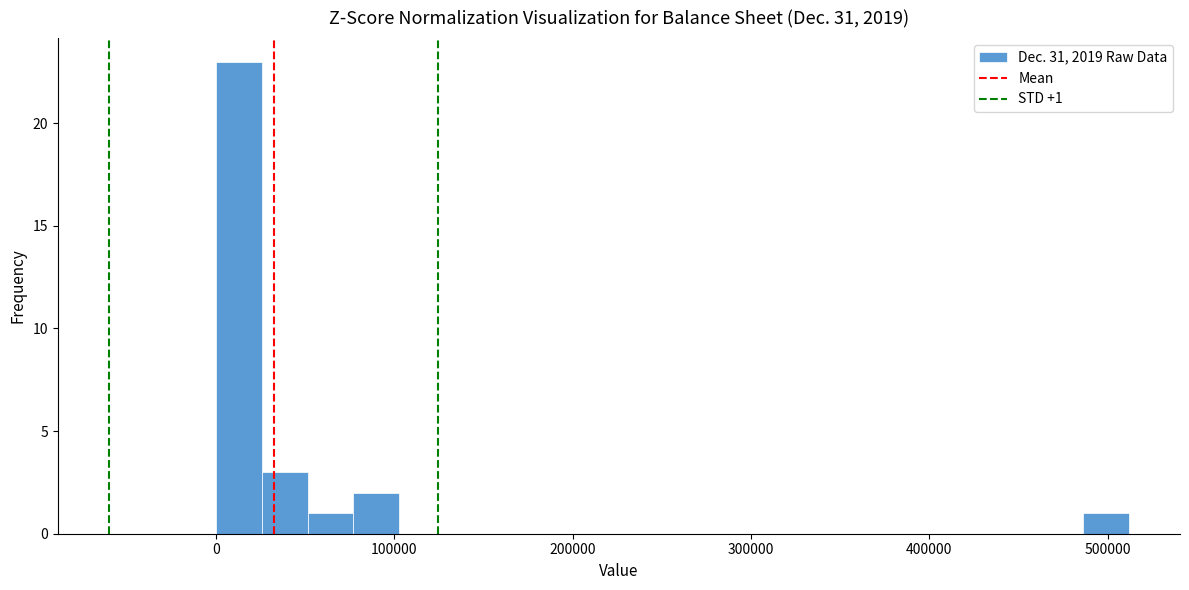

Around what value on the x-axis is the tallest bar? Give the approximate position of its centre, as read against the axis.

10000